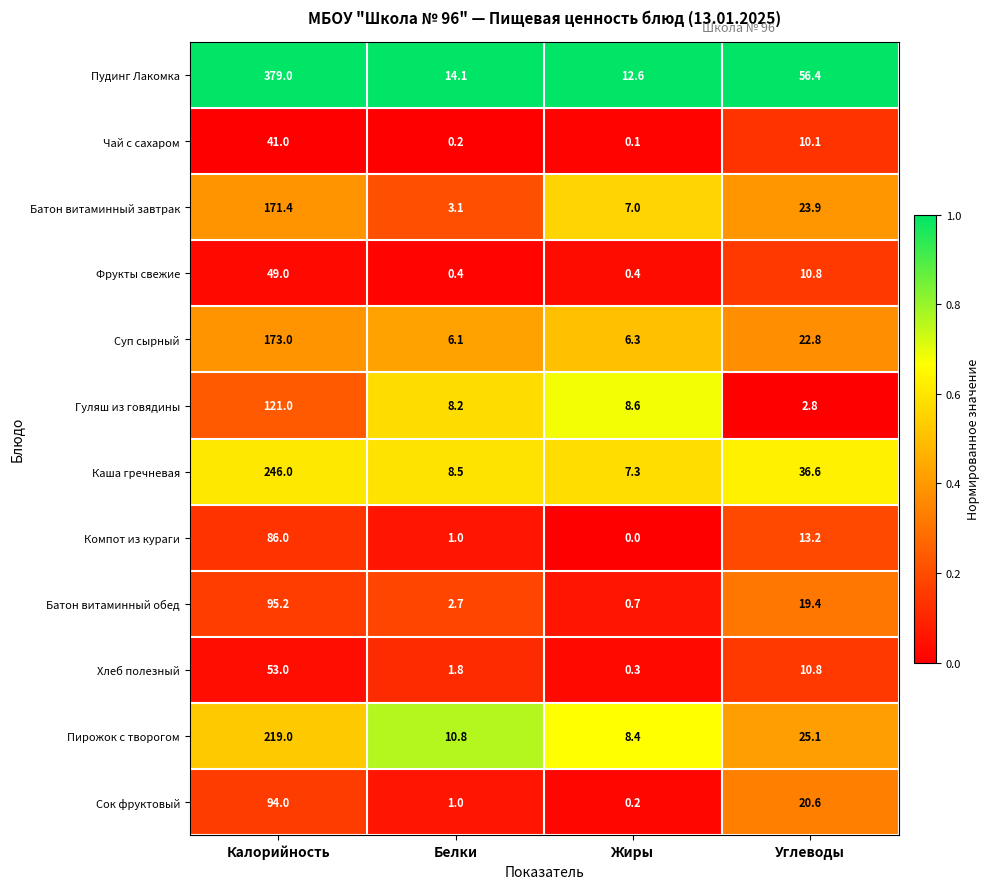

What is the sum of the Батон витаминный обед values at Белки and Калорийность?

97.9